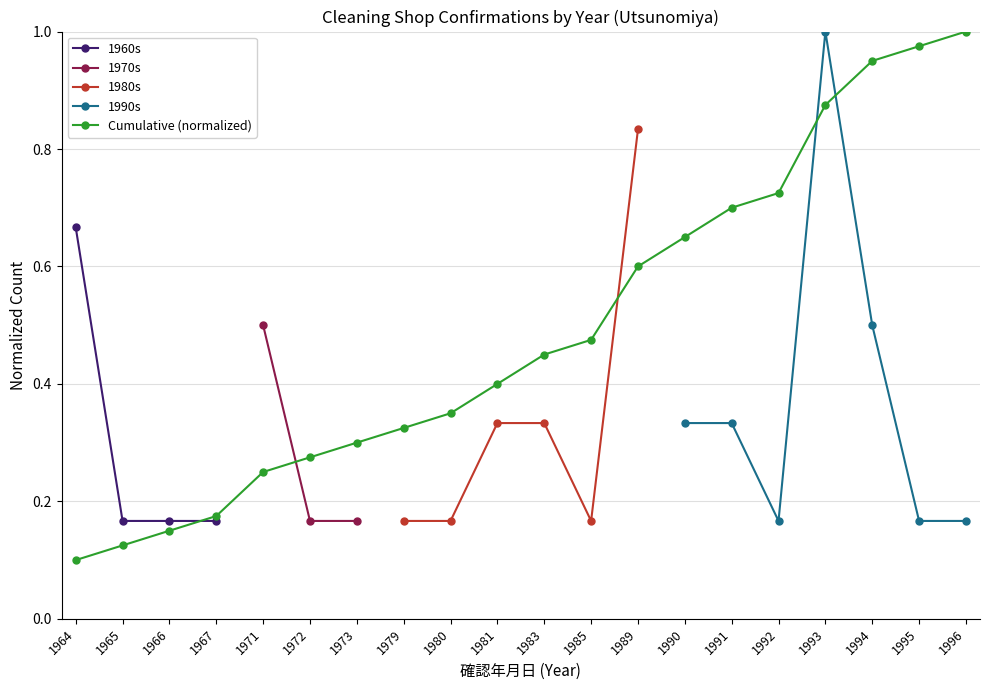

Which series changed the most between 1964 and 1990?

Cumulative (normalized)